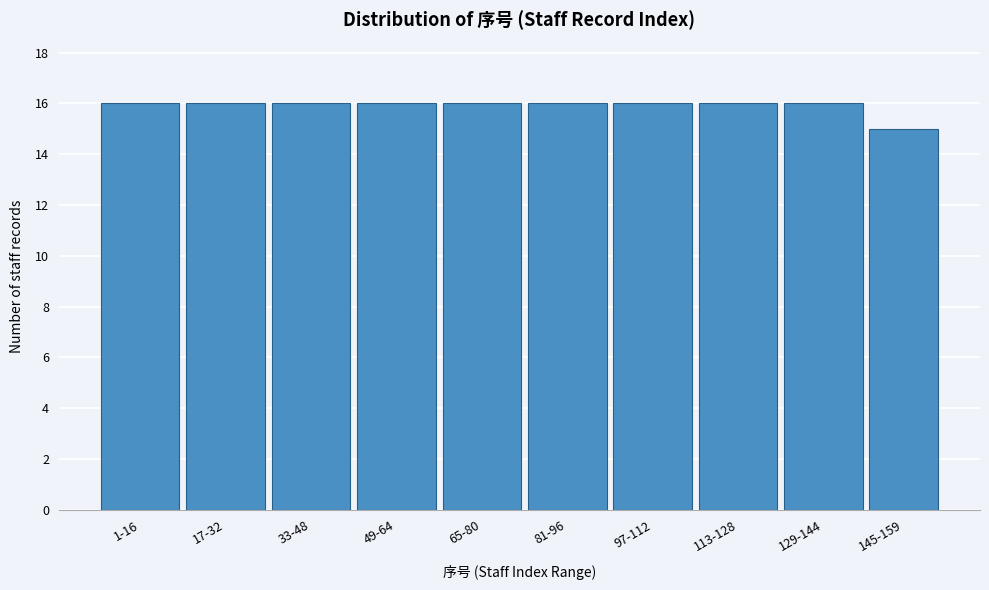

Reading left to right, transcribe all the data shown in this chart.

16	16	16	16	16	16	16	16	16	15